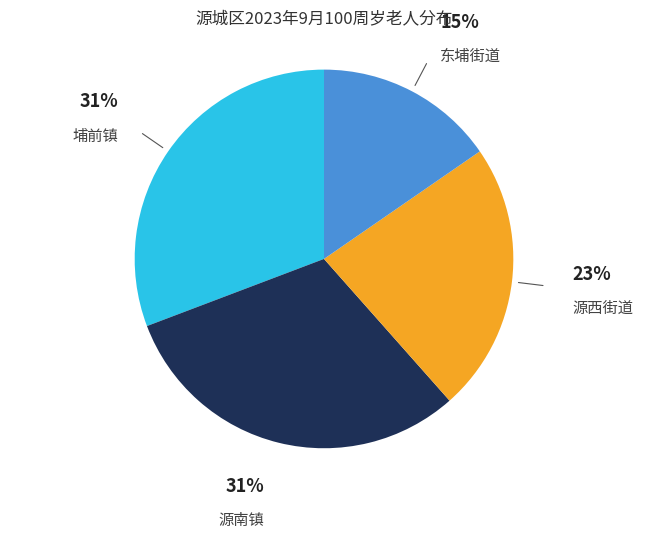

Which slice is the smallest?

东埔街道